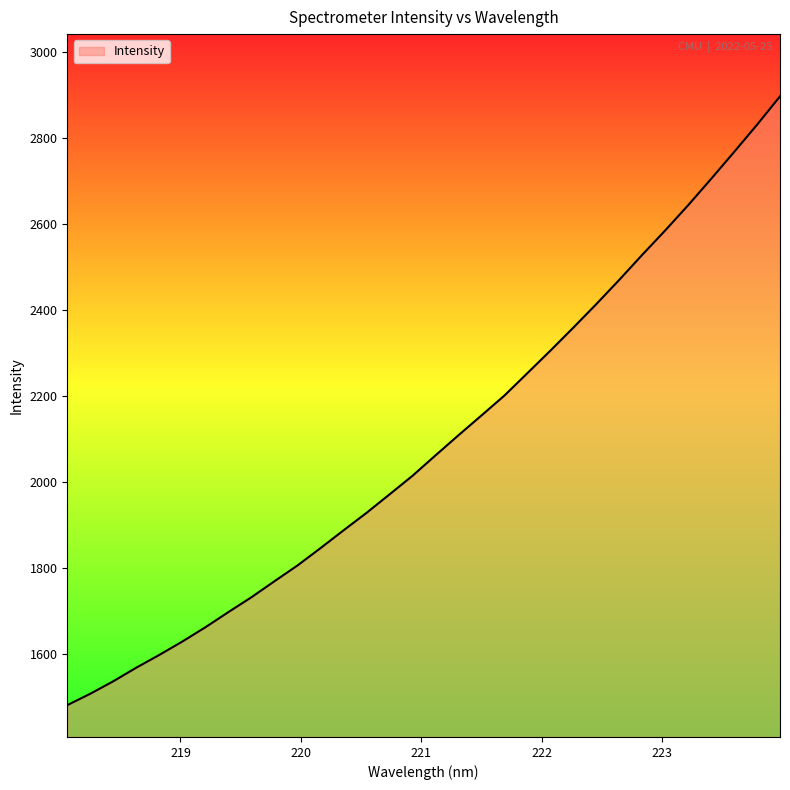

What is the smallest value displayed?

1481.5